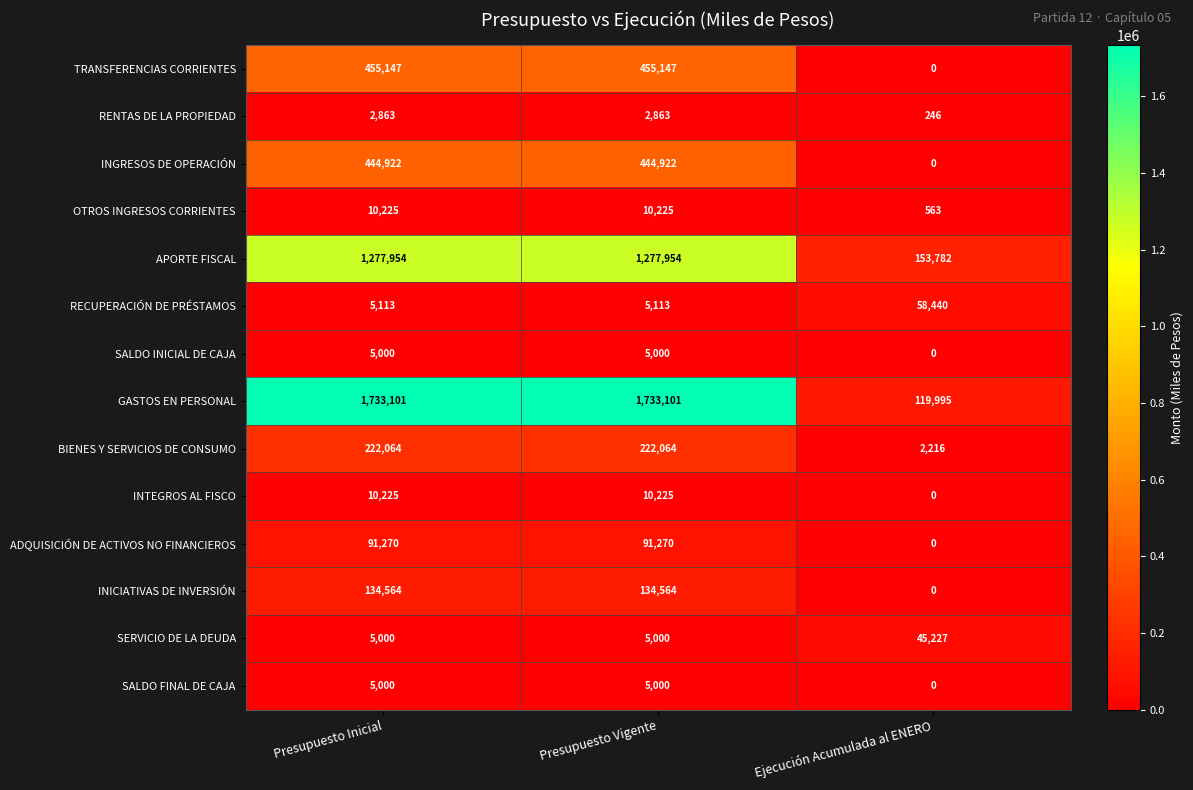

Read the APORTE FISCAL value at Presupuesto Inicial, to the nearest 100.

1278000